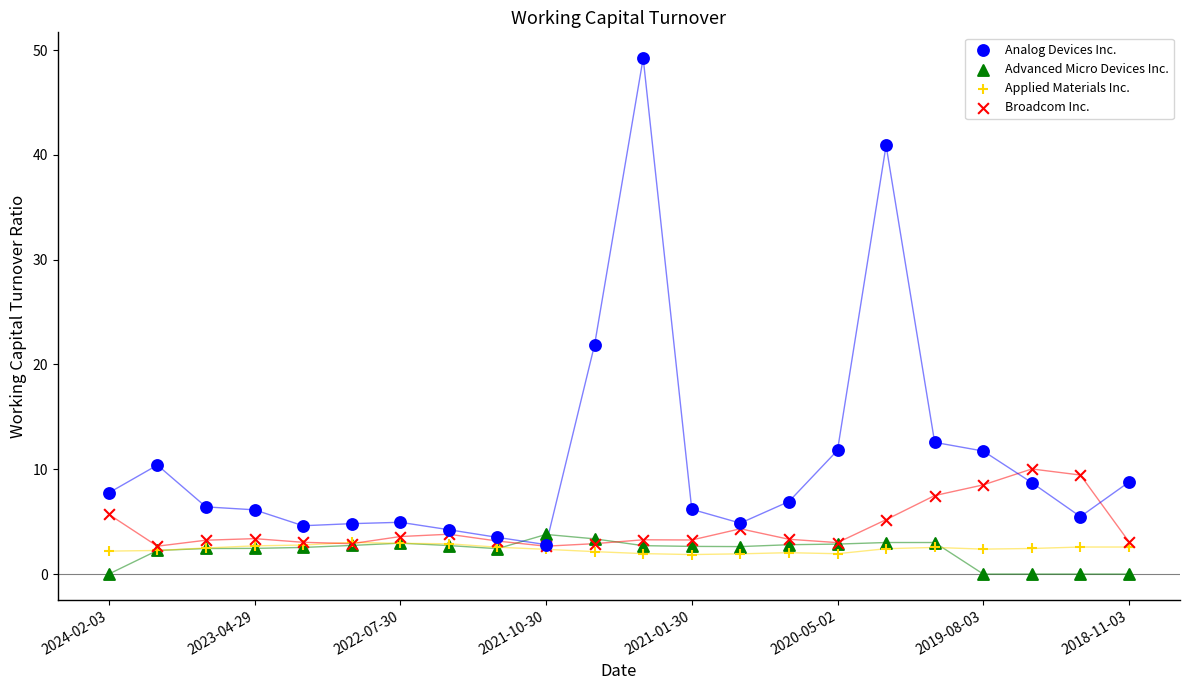

In the Analog Devices Inc. series, what Y value is closest to 26?

21.9